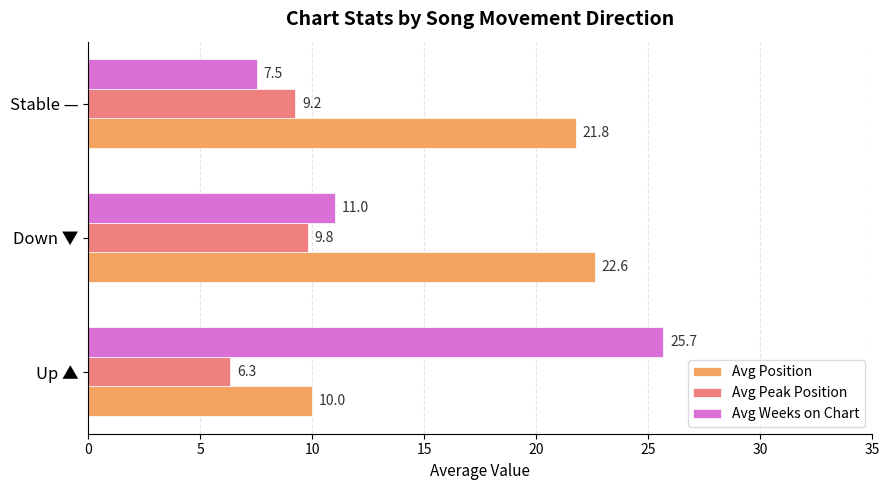

How many distinct data groups are displayed?

3